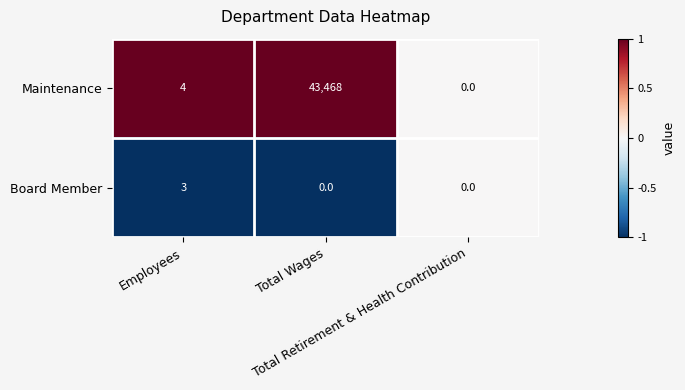

Rank the series by their average value, from highest to lowest.

Maintenance, Board Member